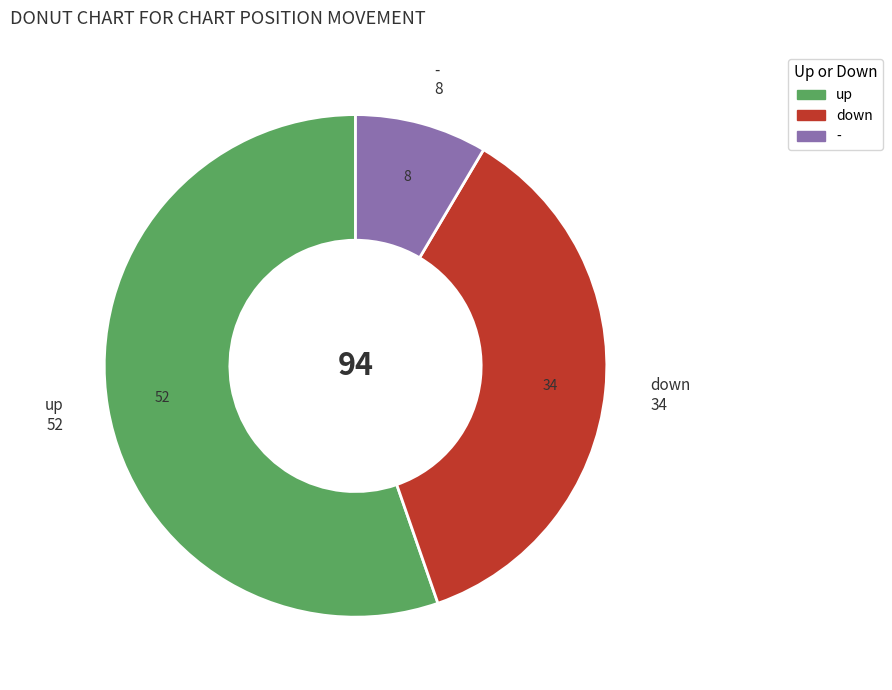

Which slice represents more than half of the pie?

up